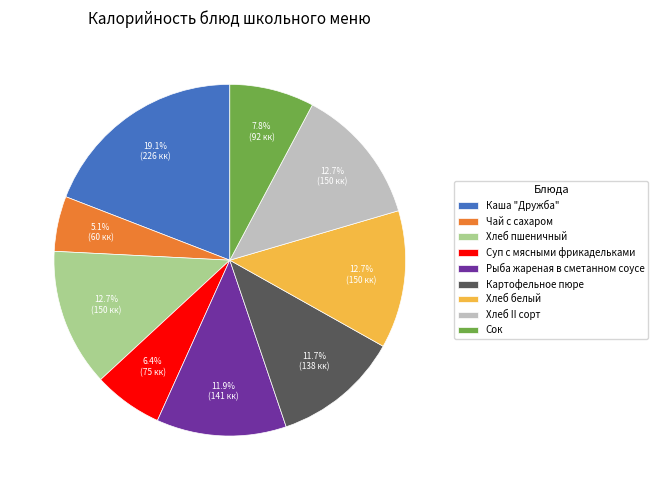

What portion of the pie excludes Суп с мясными фрикадельками?

93.6%